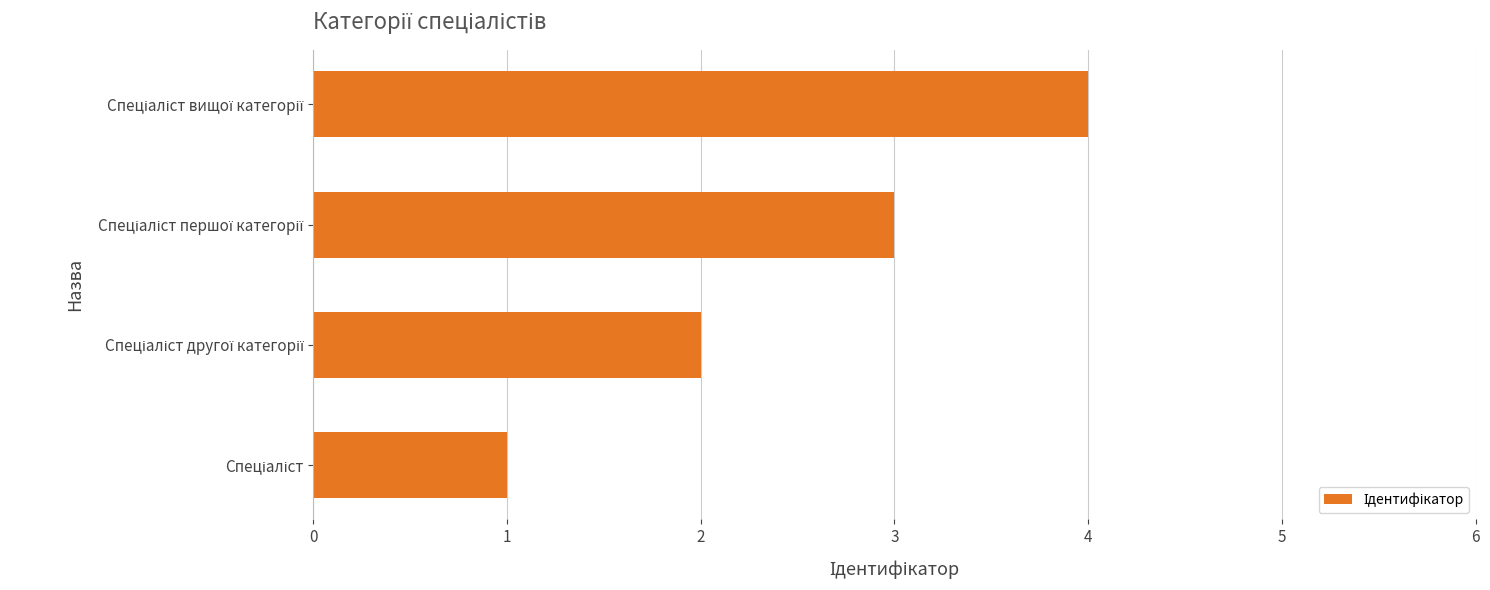

What is the smallest value displayed?

1